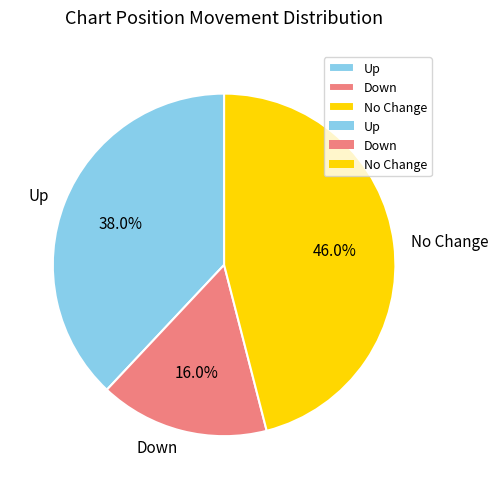

What is the largest slice in the pie chart?

No Change